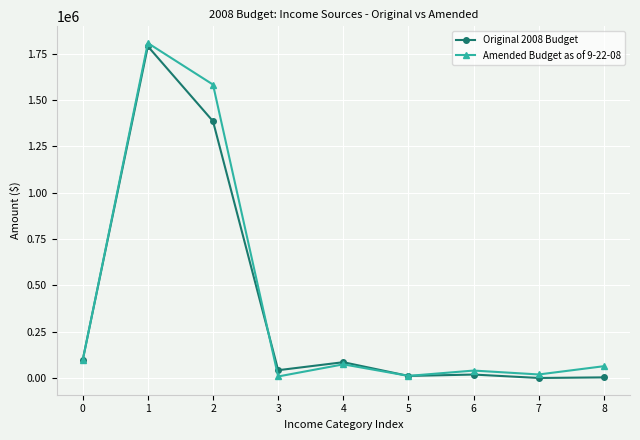

True or false: Original 2008 Budget has a value of 801078.9 at 1.

False